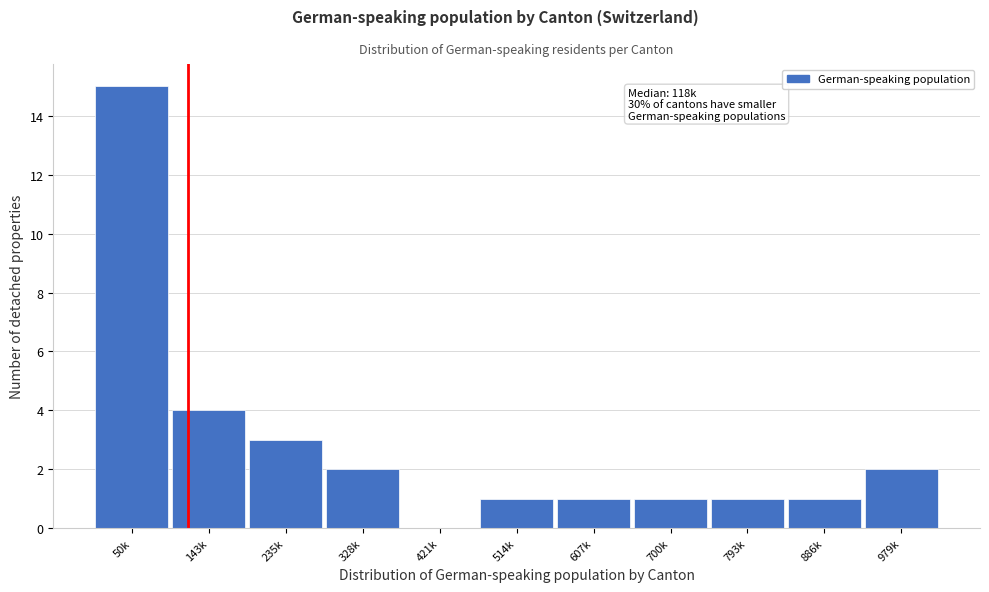

Reading right to left, transcribe all the data shown in this chart.

979k=2	886k=1	793k=1	700k=1	607k=1	514k=1	421k=0	328k=2	235k=3	143k=4	50k=15